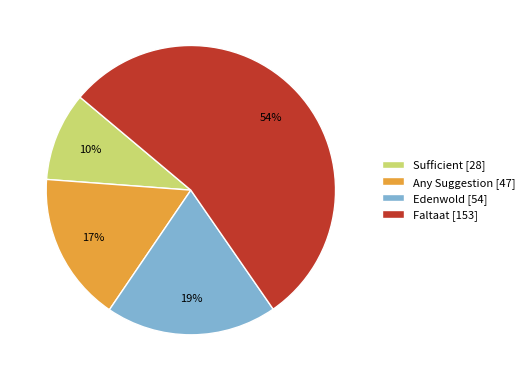

Do Faltaat and Any Suggestion together represent more than half of the pie?

Yes